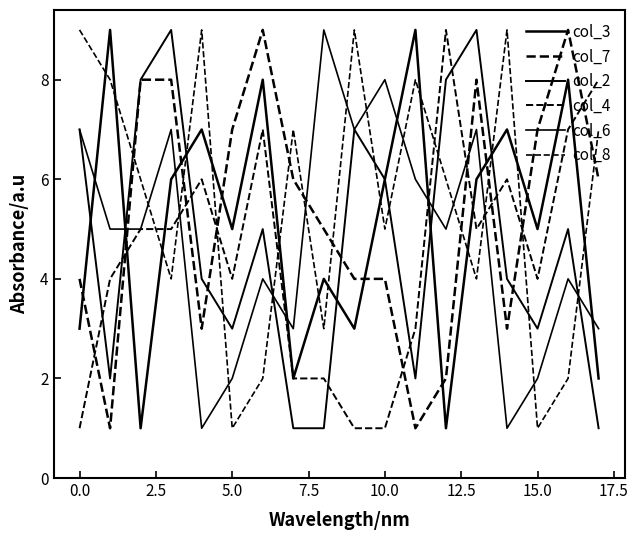

Is this an area chart (filled region under the line)?

No